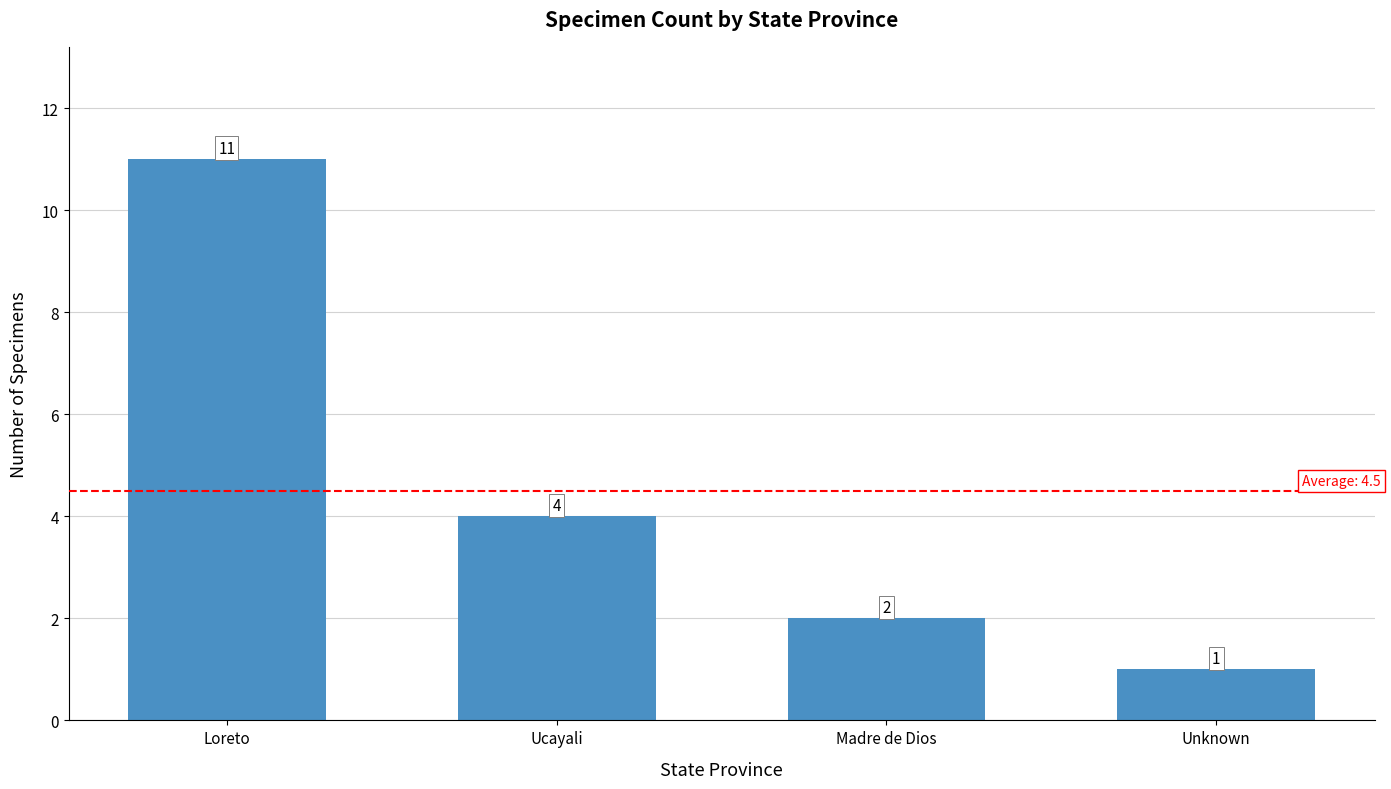

True or false: the data shows 1 at Unknown.

True